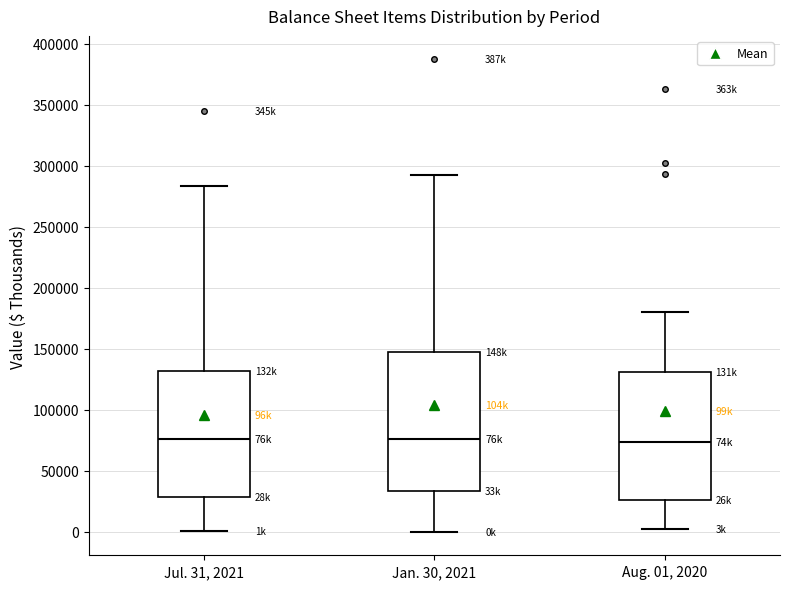

Where is the upper edge of the box for Jan. 30, 2021 on the y-axis? The values are not printed on the chart, so give them approximately, as read against the axis.

150000